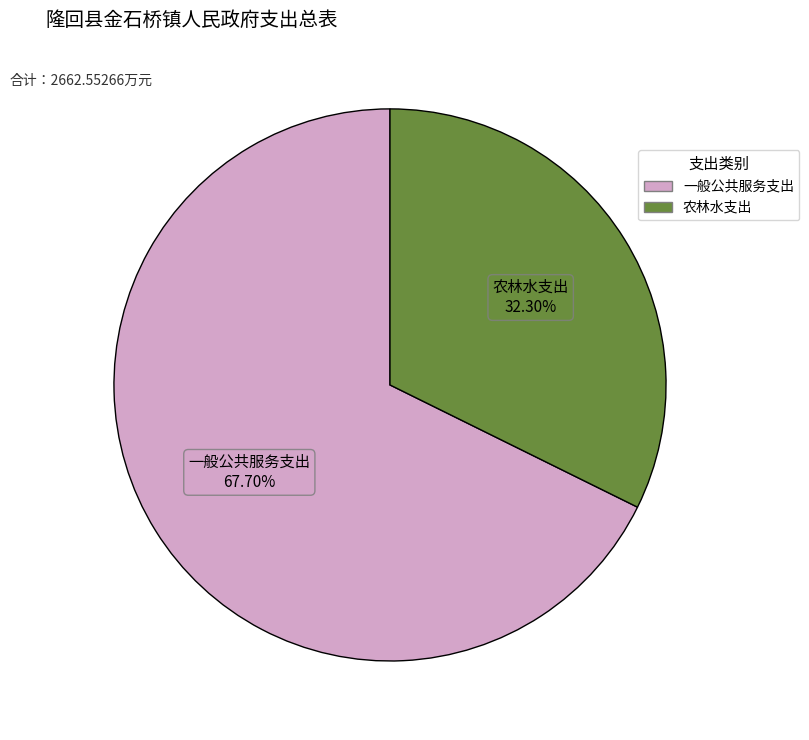

Is it true that 农林水支出 is 32% of the pie?

True